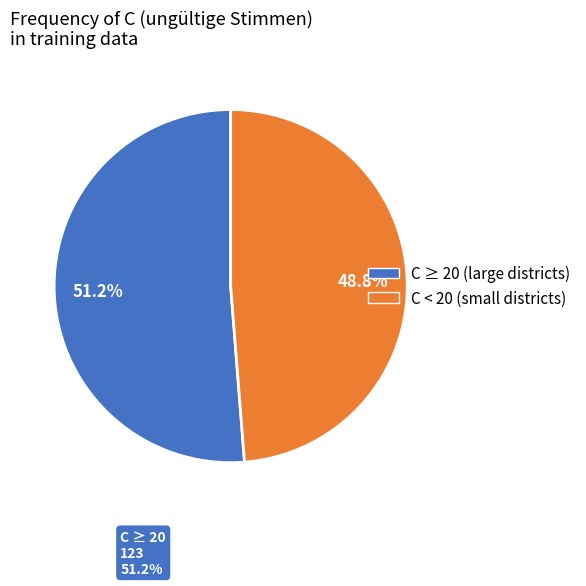

Is there a majority slice in this chart?

Yes